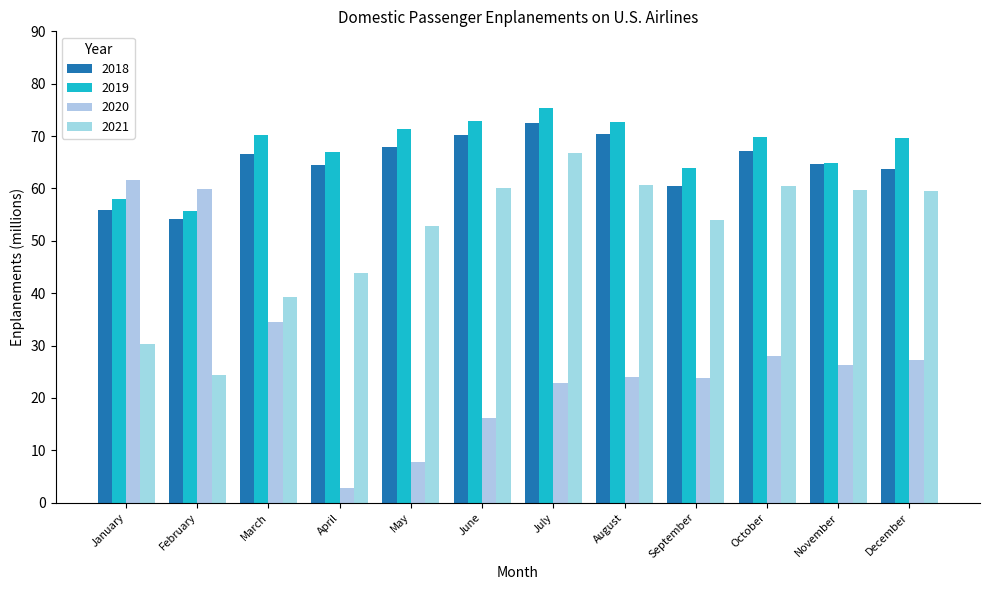

How many data points does each series have?

12